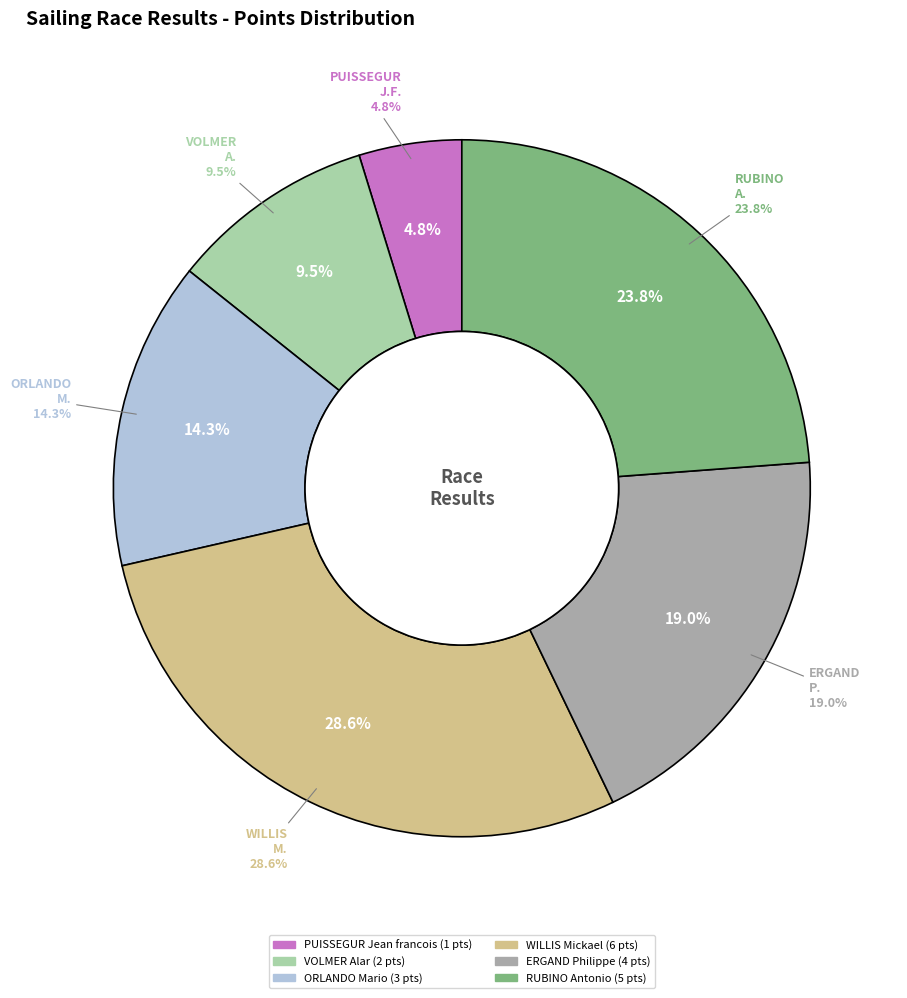

How many slices are in this pie chart?

6